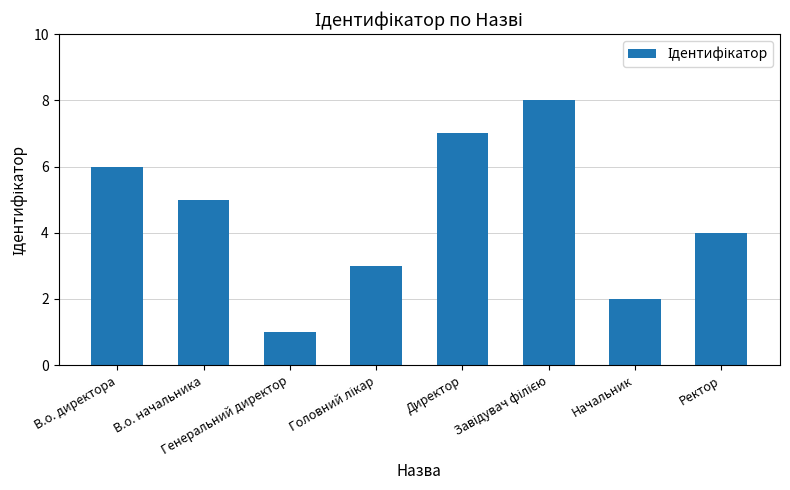

How many distinct data groups are displayed?

1